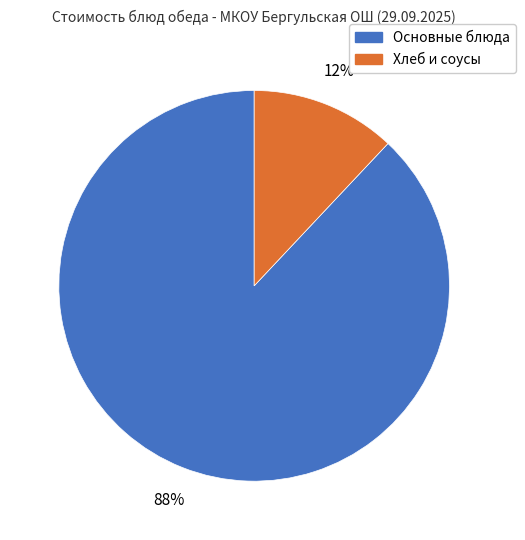

To the nearest percent, what is the difference between the largest and smallest slice percentages?

76%